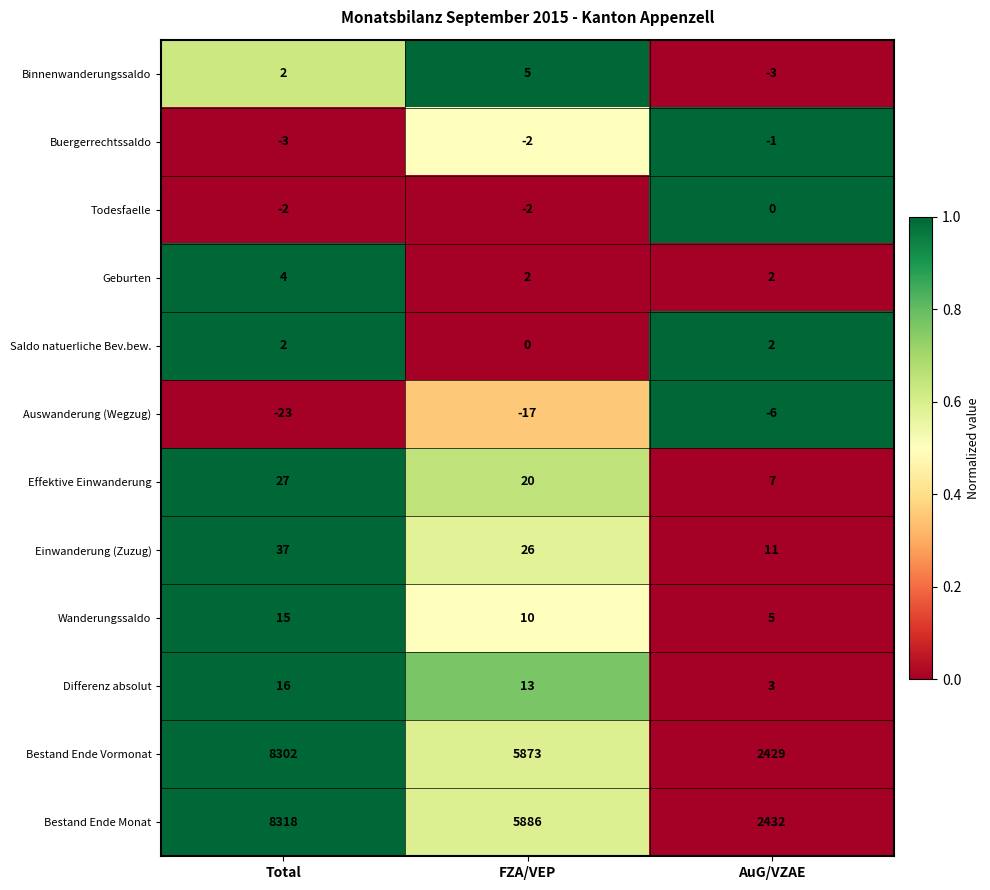

The Binnenwanderungssaldo series shows 2 at FZA/VEP. True or false?

False